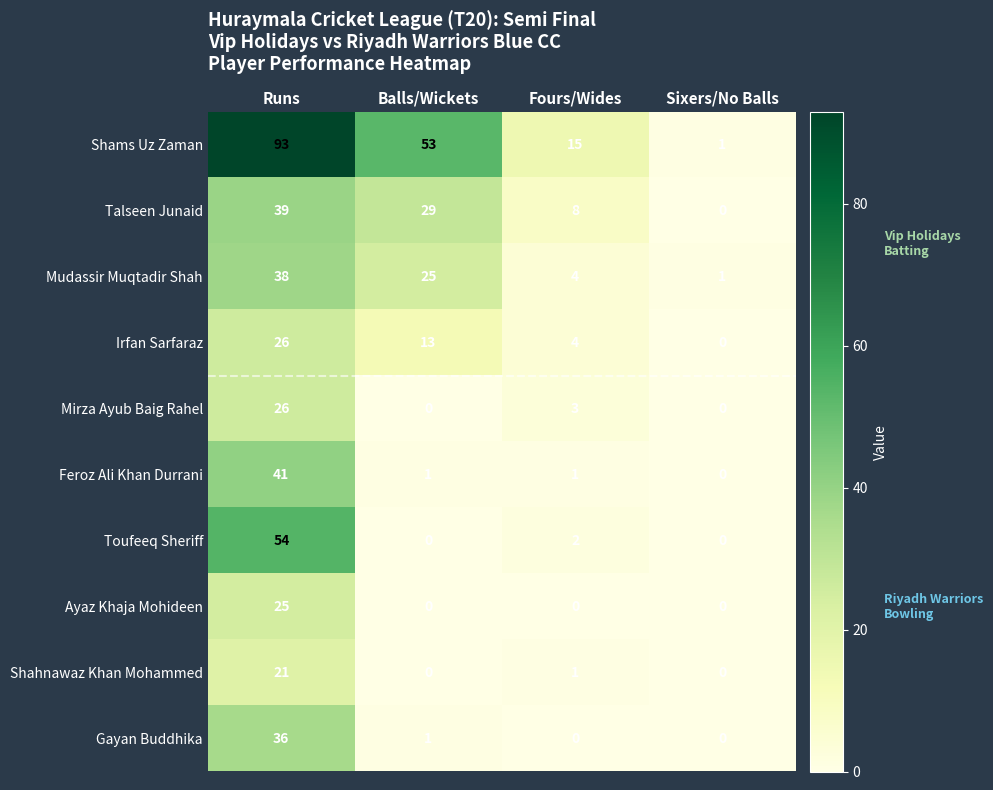

Which series has the largest range (max minus min)?

Shams Uz Zaman